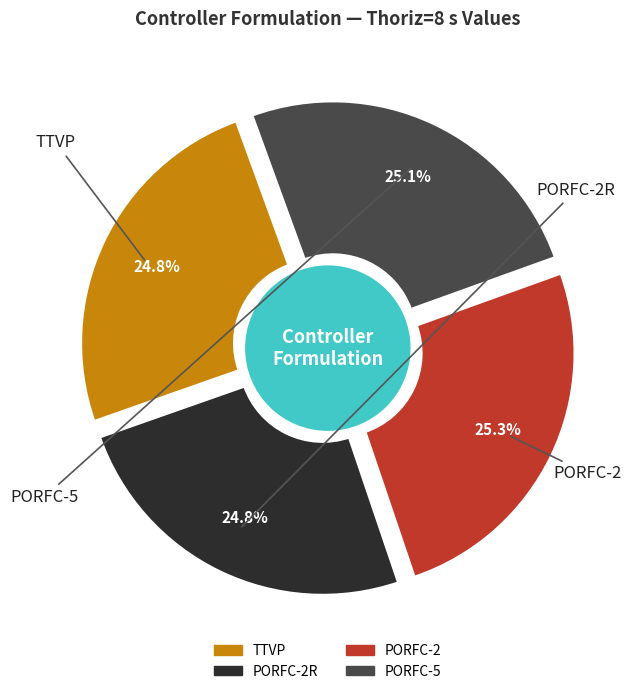

Is the sum of PORFC-5 and PORFC-2R greater than half?

No